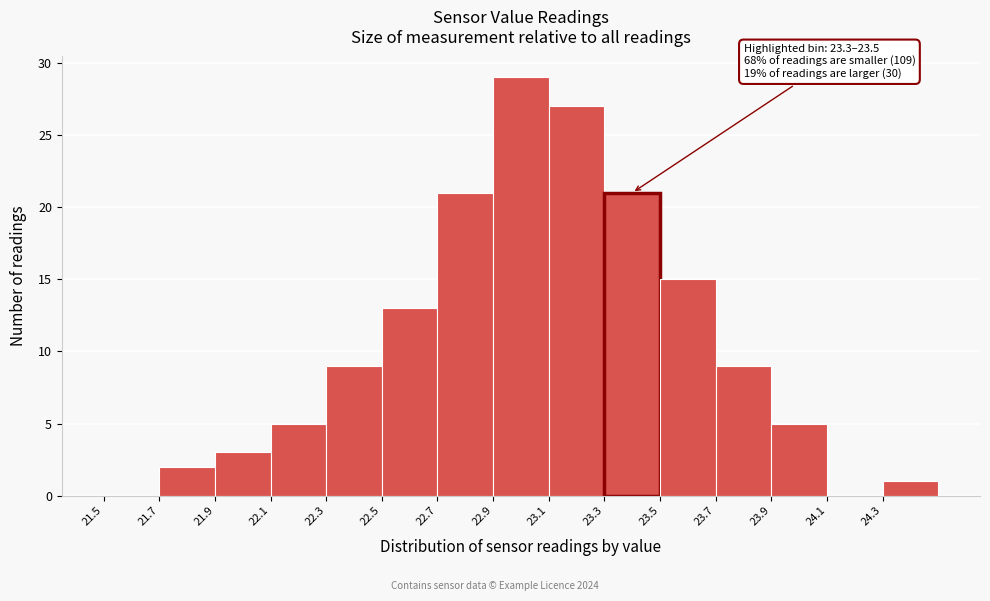

Over which range of the x-axis is the bar tallest?

22.9 to 23.1